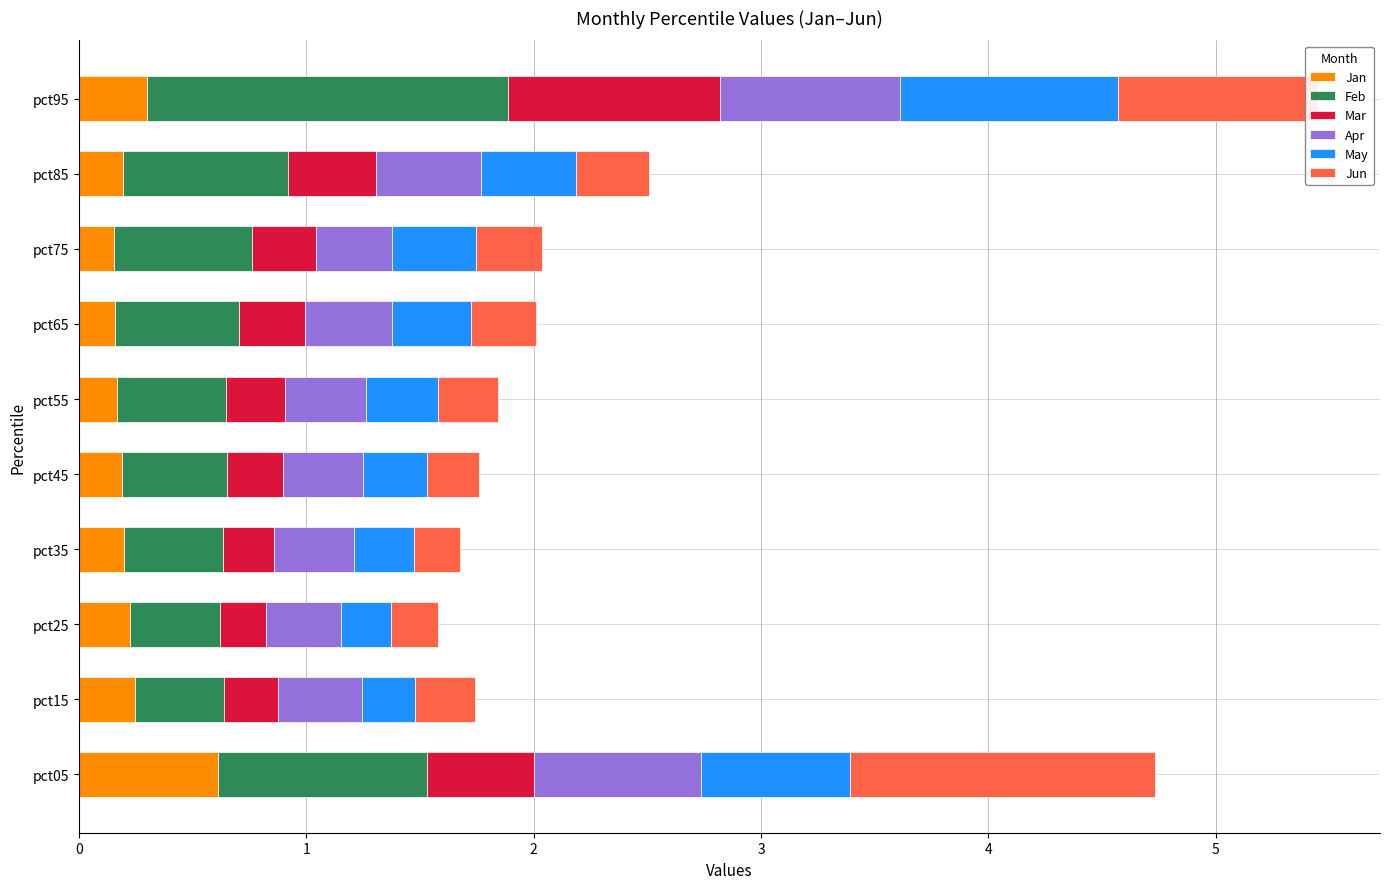

What is the maximum value for Jan?

0.6